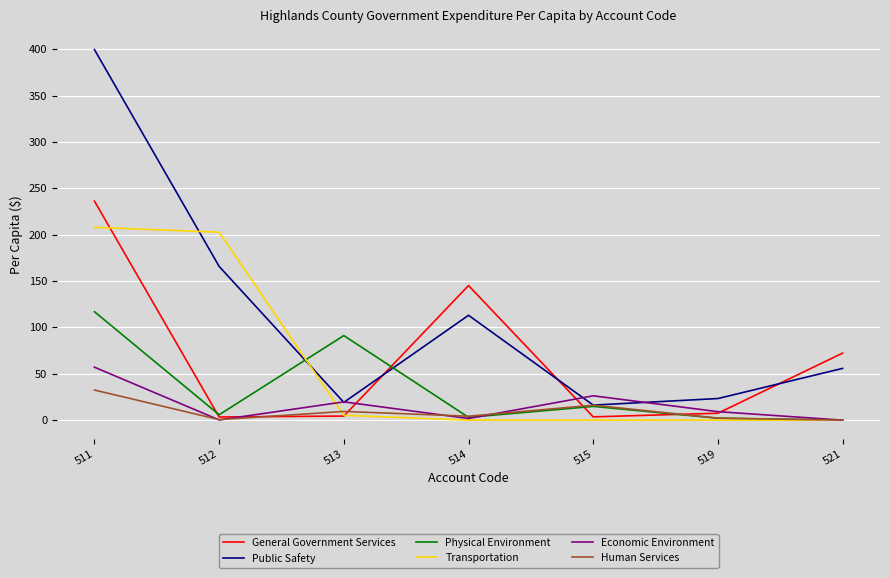

At which category is the sum across all series the highest?

511